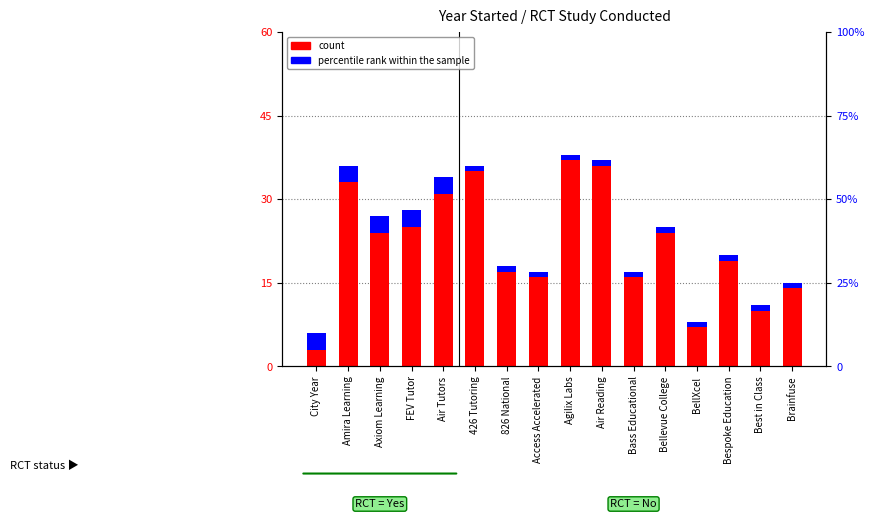

True or false: count has a value of 10 at Best in Class.

True